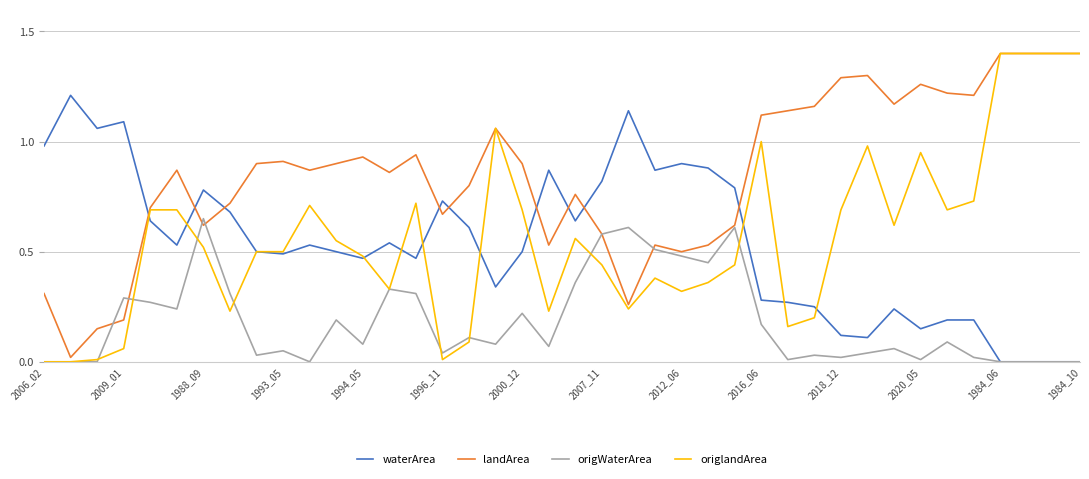

True or false: waterArea and landArea intersect in this chart.

True